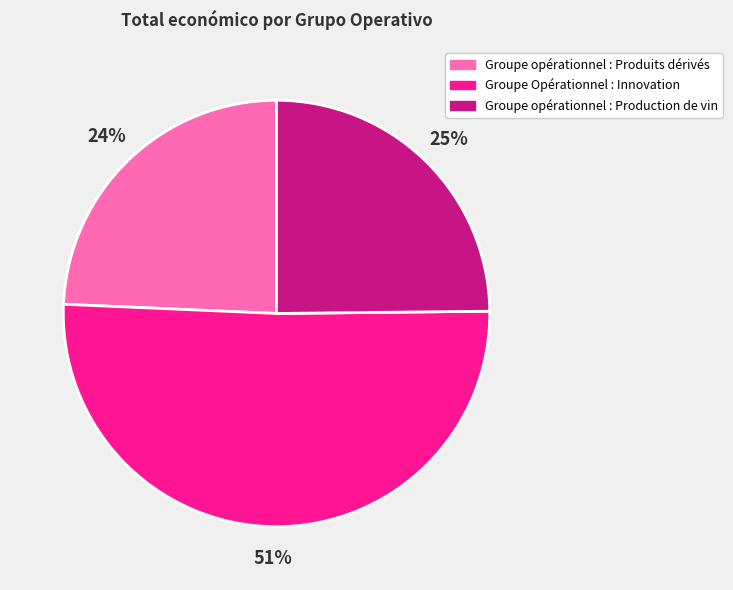

What is the smallest slice in the pie chart?

Groupe opérationnel : Produits dérivés